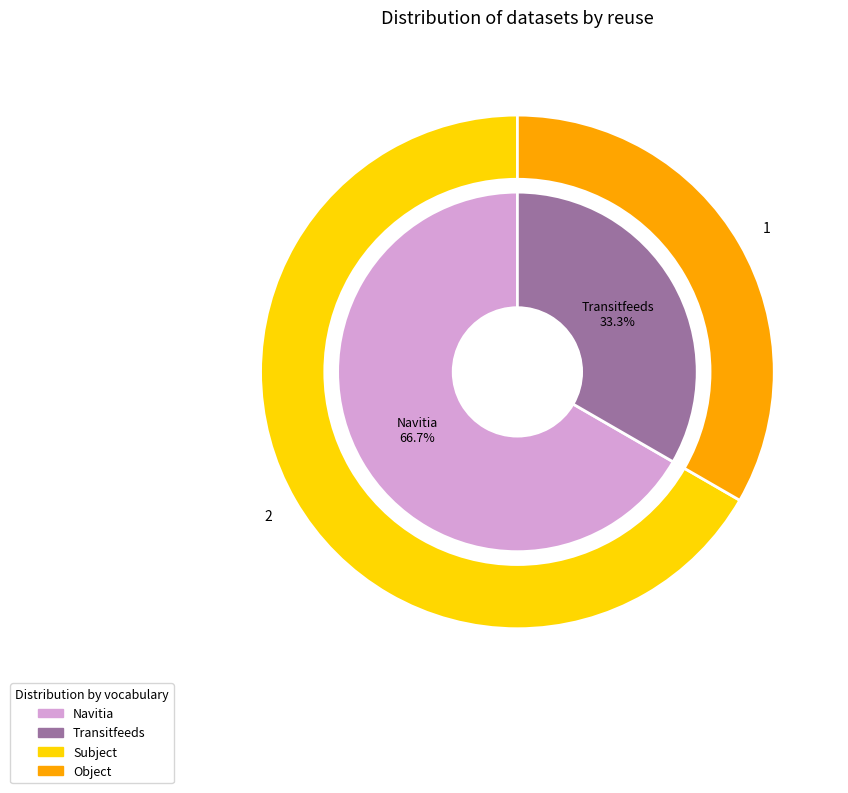

Rank the categories by value from lowest to highest.

Transitfeeds, Navitia